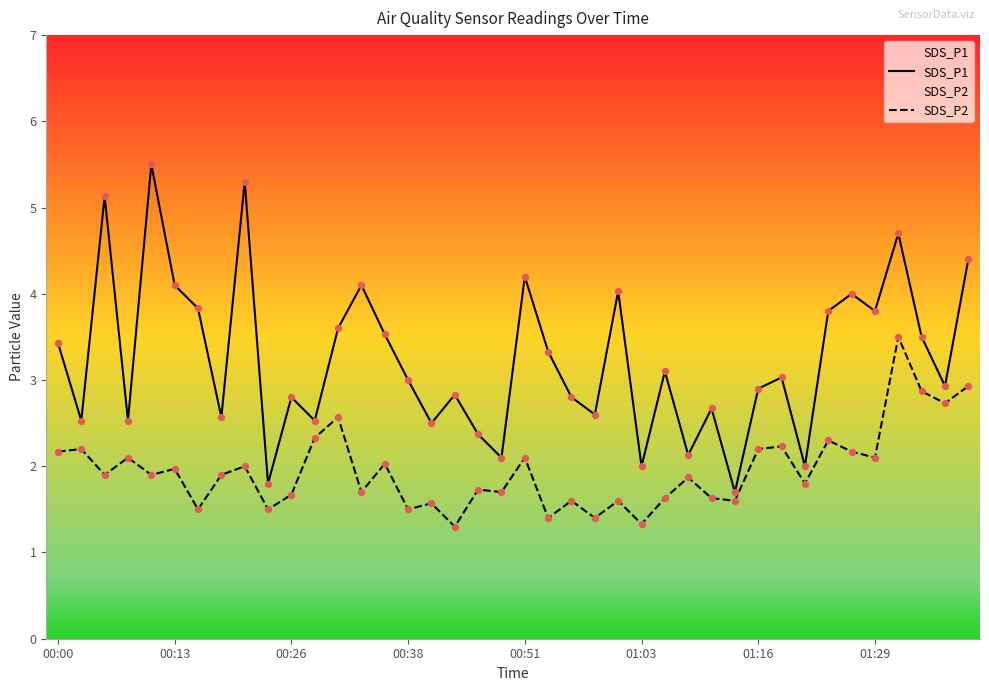

Is the value of SDS_P1 at 14 greater than the value of SDS_P2 at 8?

Yes